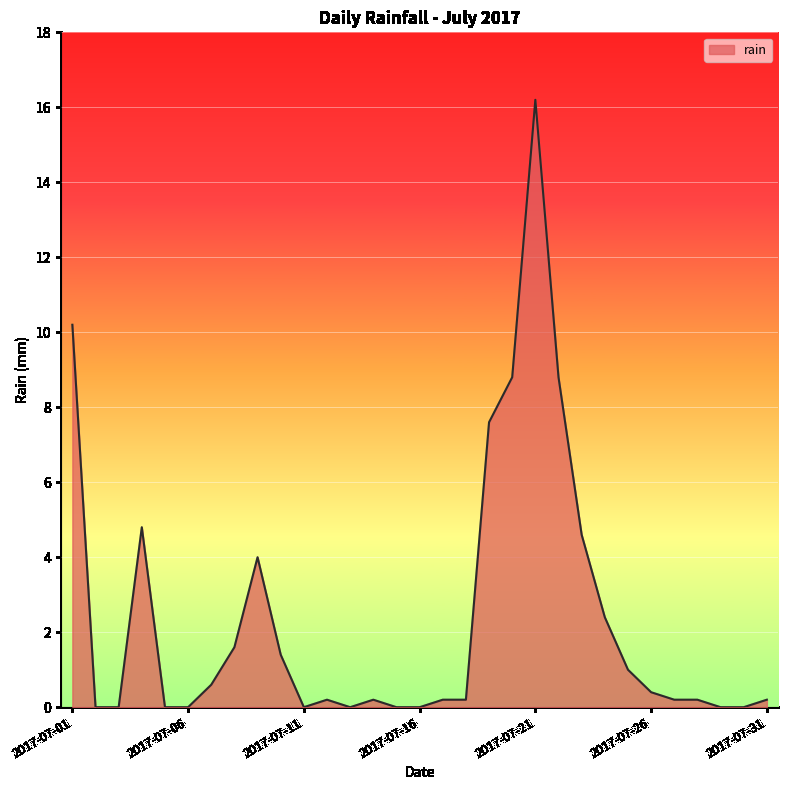

What is the maximum value shown in the chart?

16.2